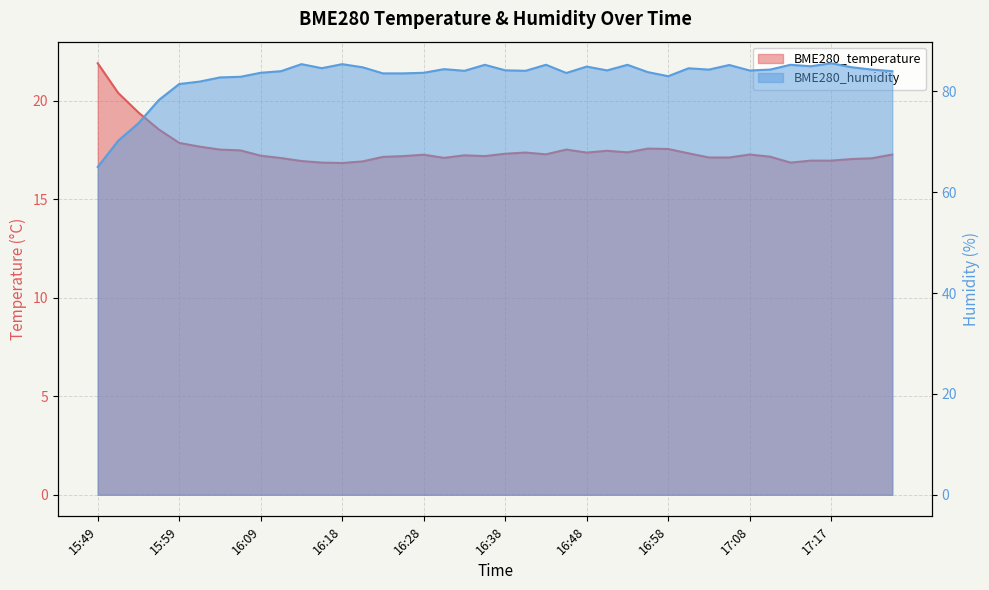

True or false: BME280_humidity has more than 1 points higher than both neighbors.

True